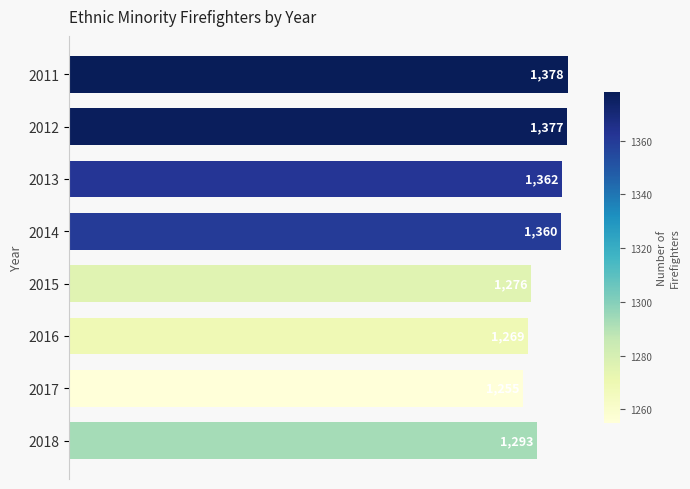

At which category does the chart reach its minimum across all series?

2017